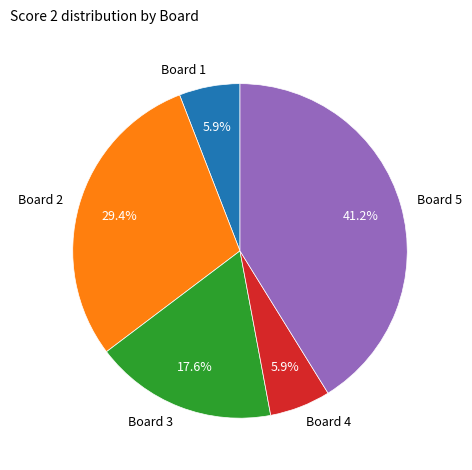

Count the number of slices in the pie.

5